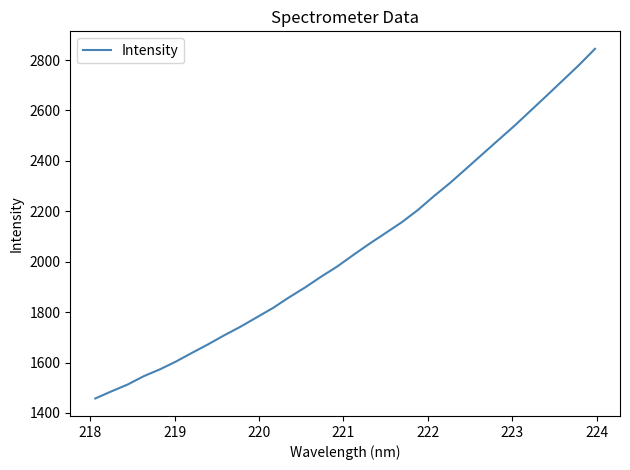

What is the maximum value shown in the chart?

2844.6